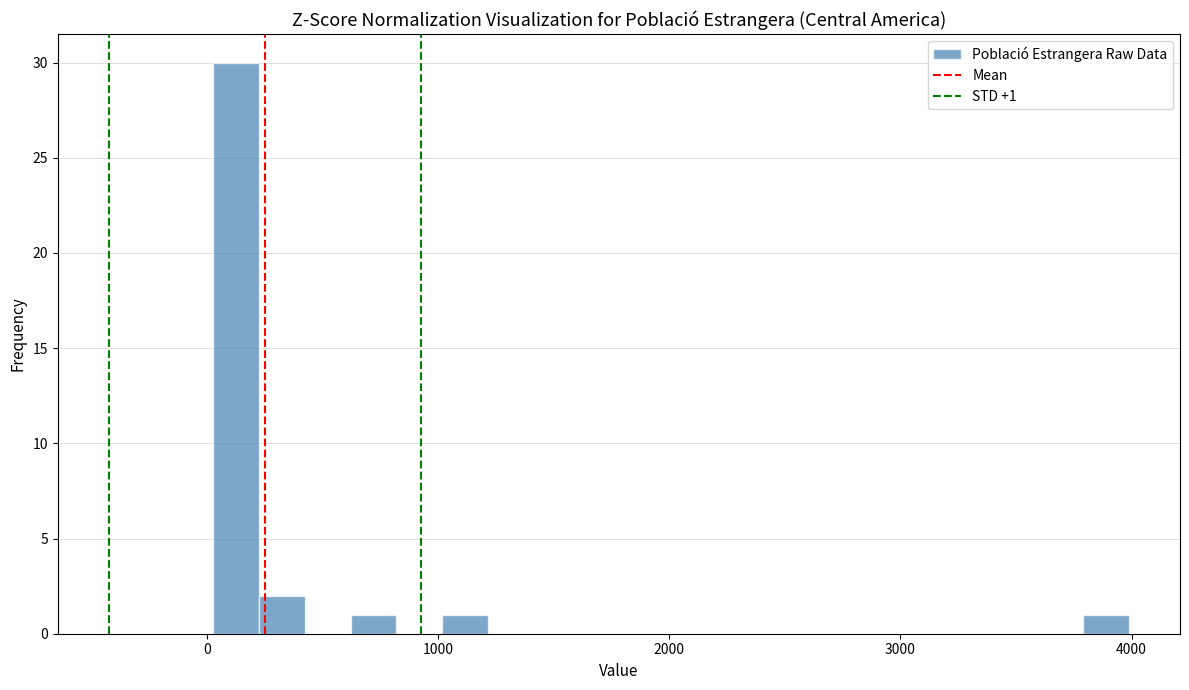

Read against the x-axis, roughly where is the centre of the tallest bar?

100